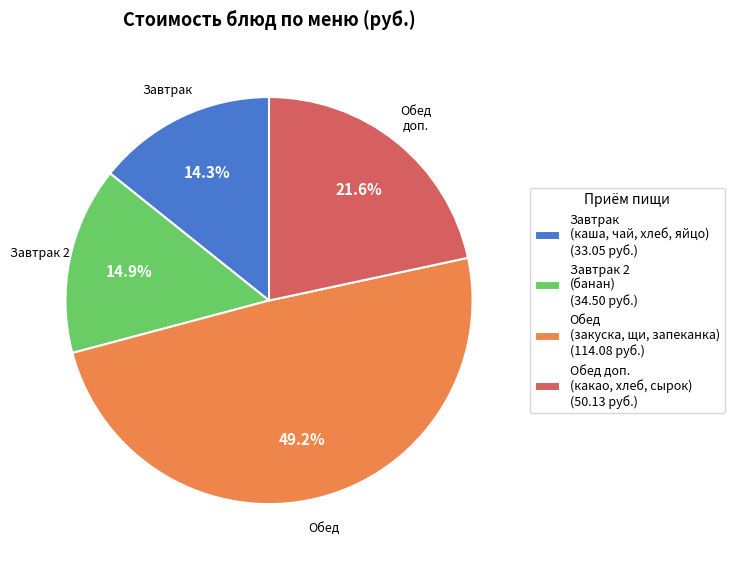

What is the ratio of the value at Завтрак (каша, чай, хлеб, яйцо) (33.05 руб.) to the value at Обед доп. (какао, хлеб, сырок) (50.13 руб.)?

0.7